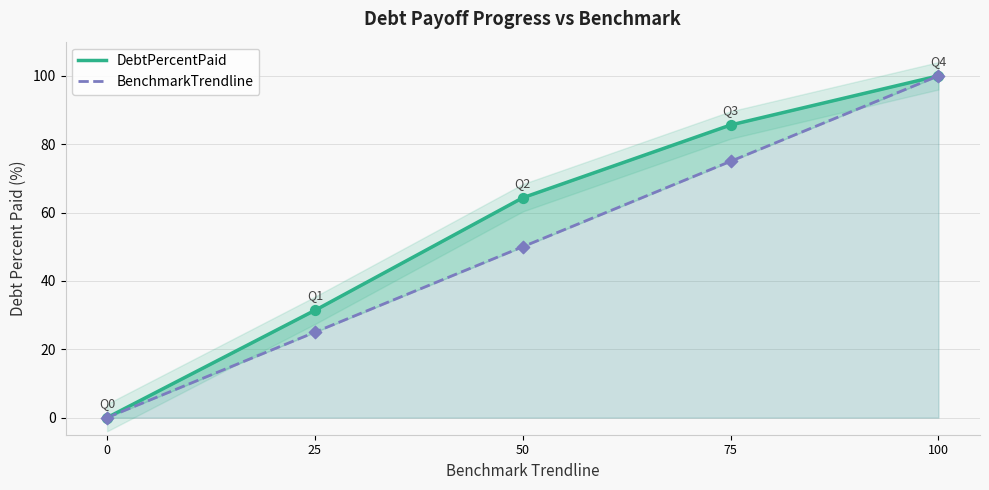

Which series reaches the maximum Y coordinate?

DebtPercentPaid